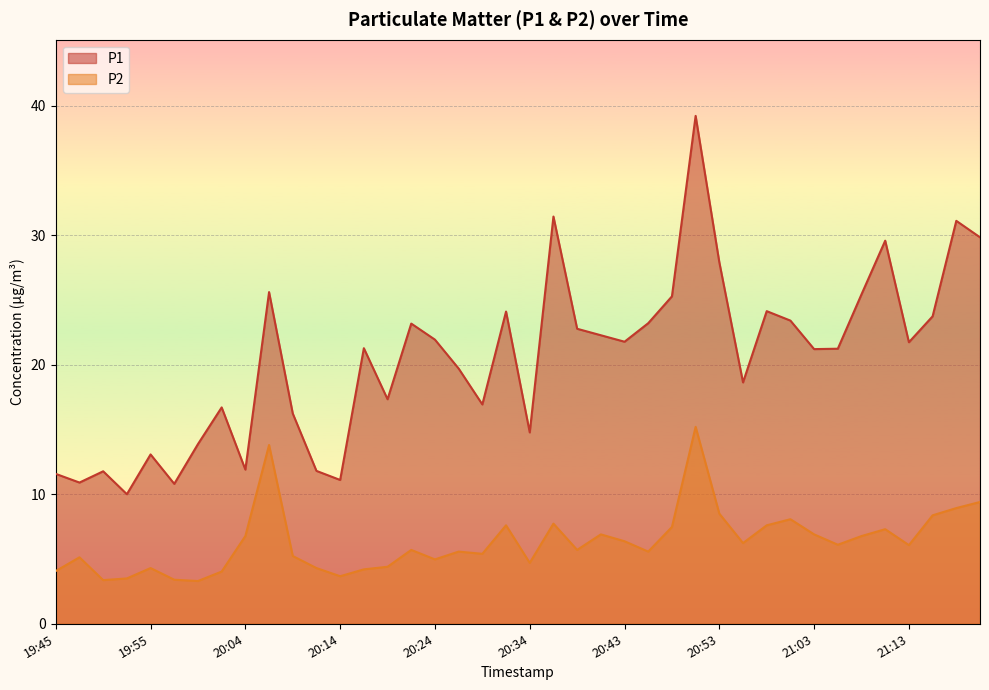

In P1, how many points are lower than both neighbors (excluding endpoints)?

12